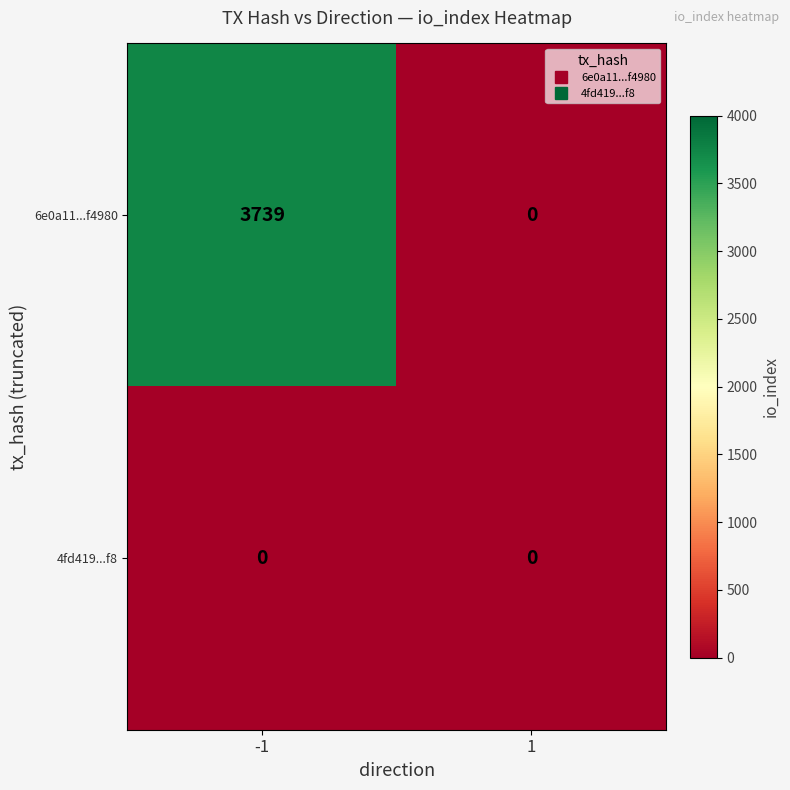

Which series has the largest total across all categories?

6e0a11...f4980